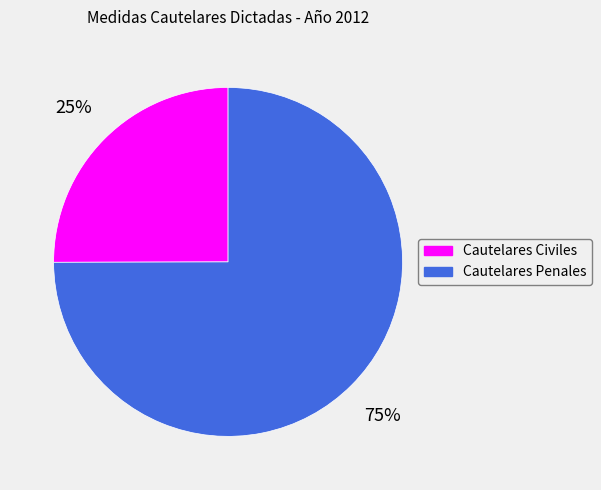

How many slices are in this pie chart?

2